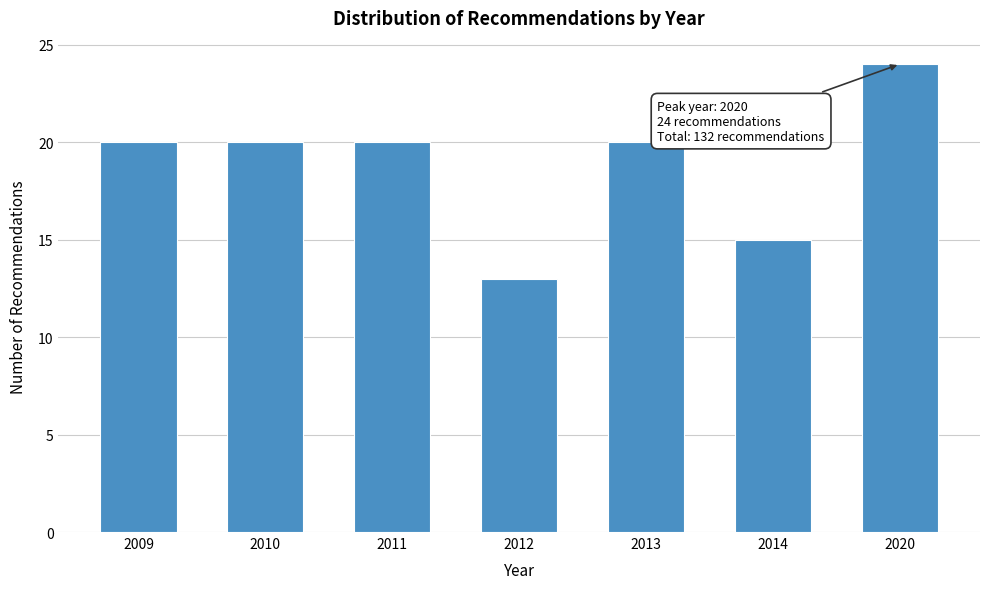

Reading right to left, transcribe all the data shown in this chart.

2020=24	2014=15	2013=20	2012=13	2011=20	2010=20	2009=20